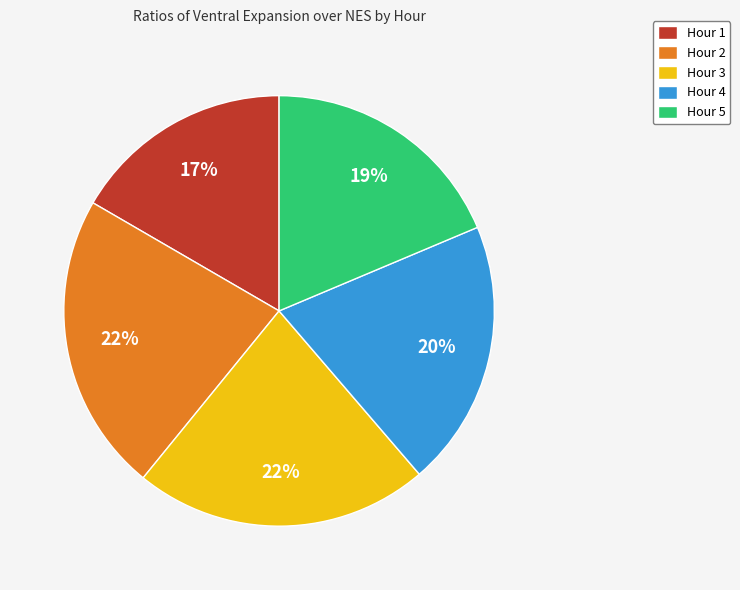

Combined, do Hour 2 and Hour 1 account for over 50%?

No